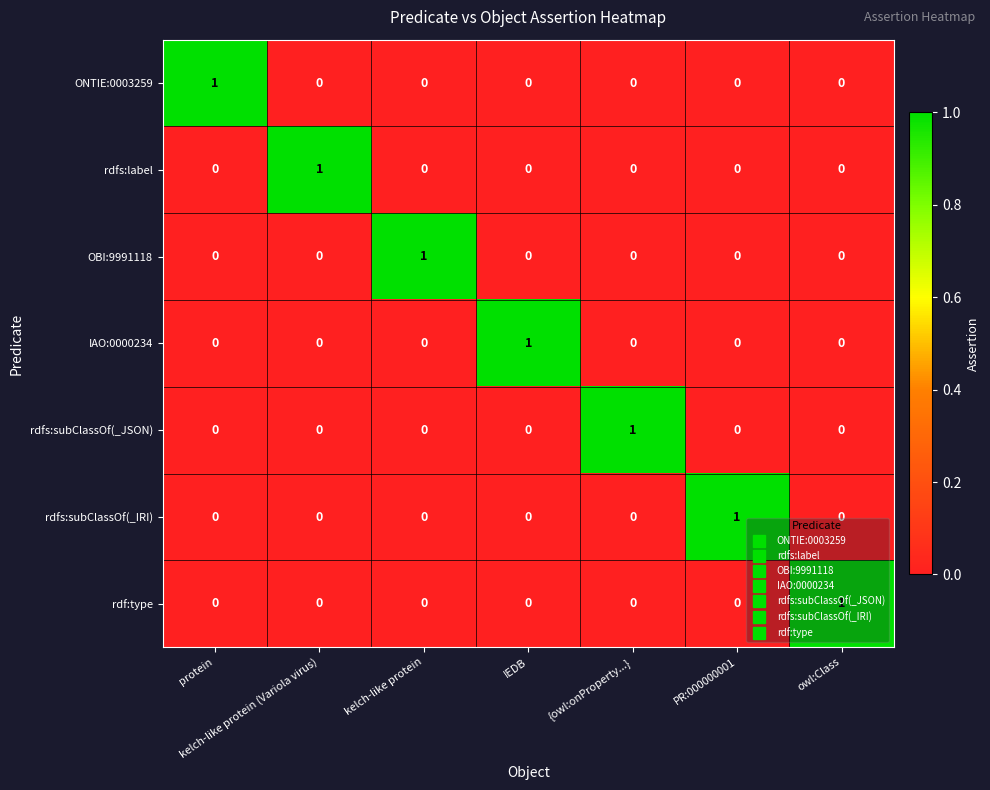

At how many categories does at least one series exceed 0?

7